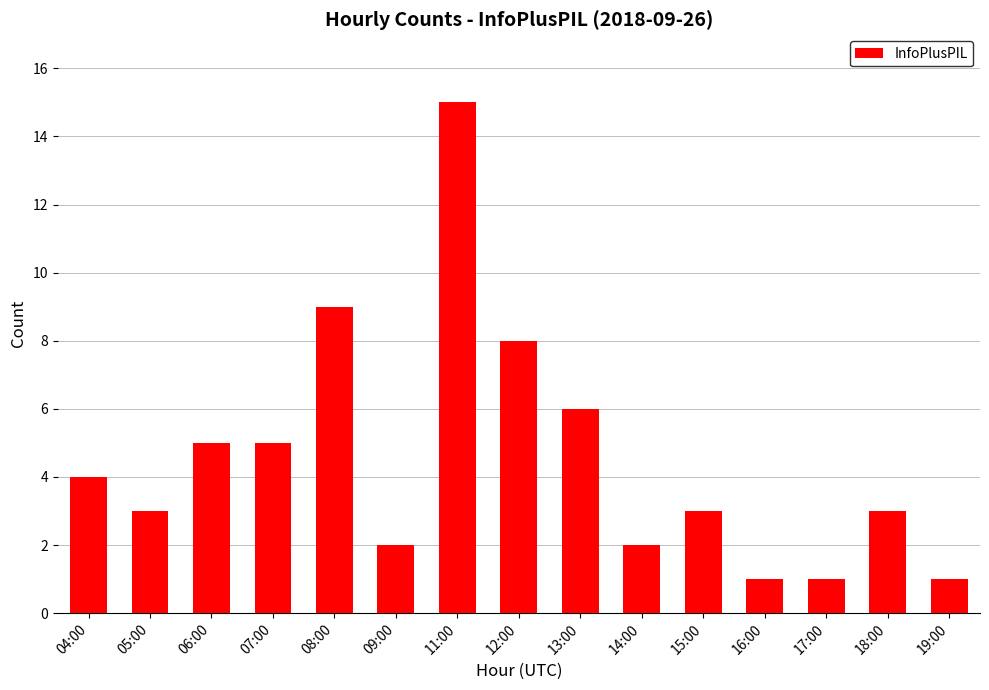

The chart shows a value of 2 at 13:00. True or false?

False